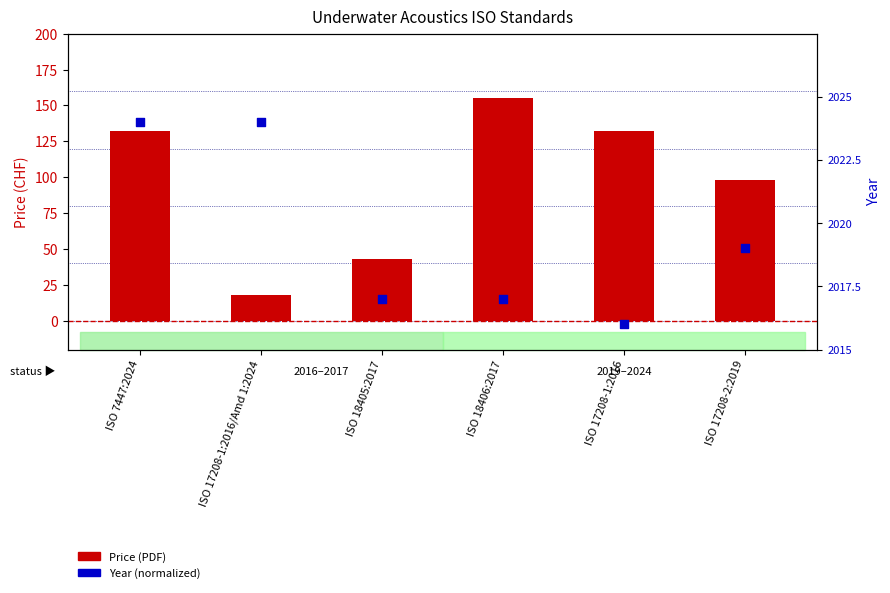

Which series contains the lowest Y value?

Year (normalized)